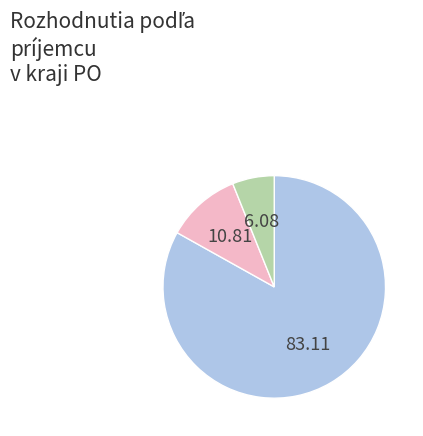

Is there a majority slice in this chart?

Yes